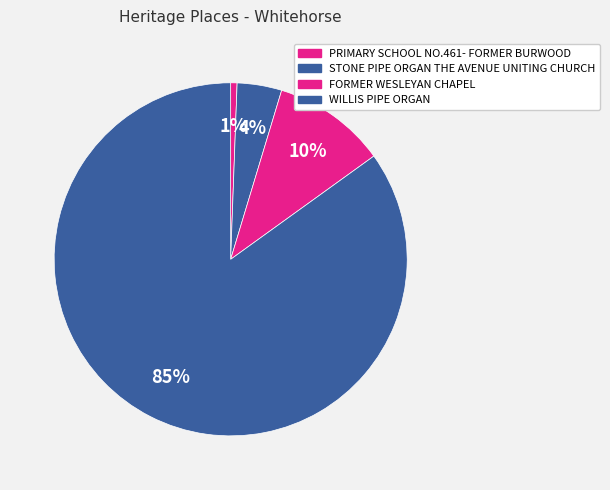

What percentage do FORMER WESLEYAN CHAPEL and PRIMARY SCHOOL NO.461- FORMER BURWOOD together represent?

11.0%